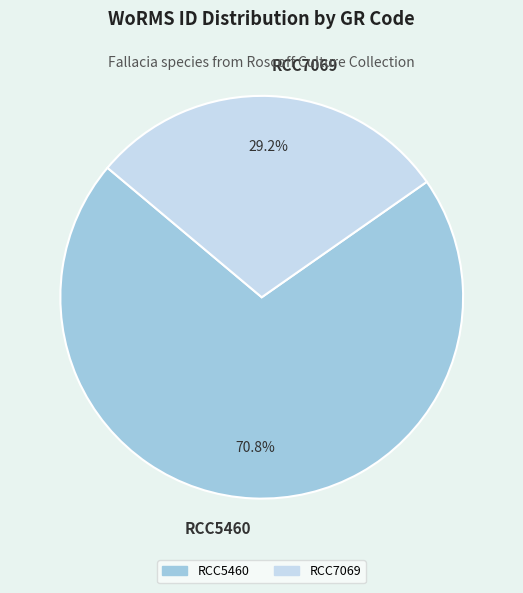

What is the largest slice in the pie chart?

RCC5460